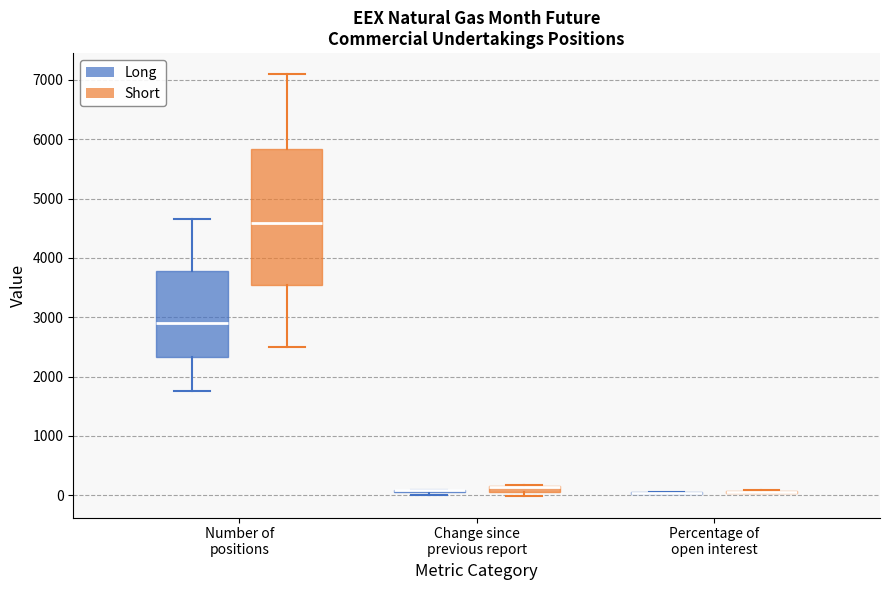

Where is the lower edge of the box for Change since previous report (Short) on the y-axis? The values are not printed on the chart, so give them approximately, as read against the axis.

100